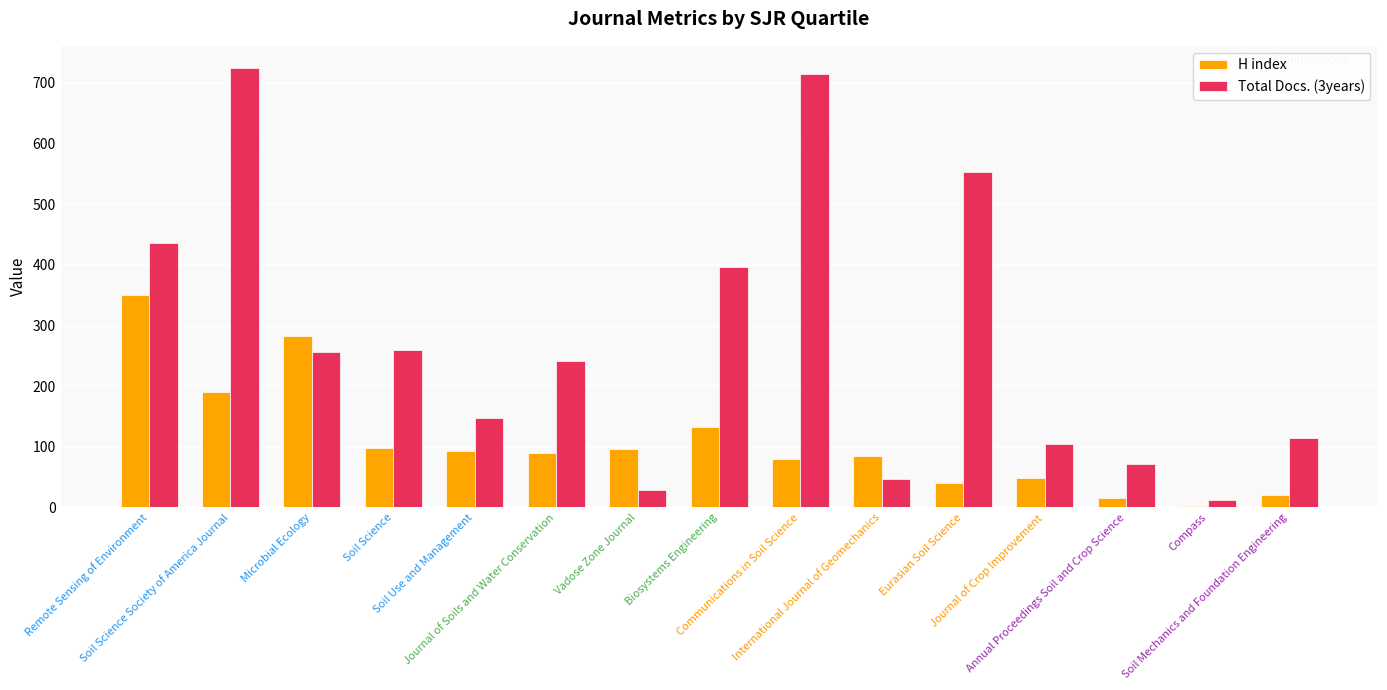

Where does the H index series first go above 89?

Remote Sensing of Environment